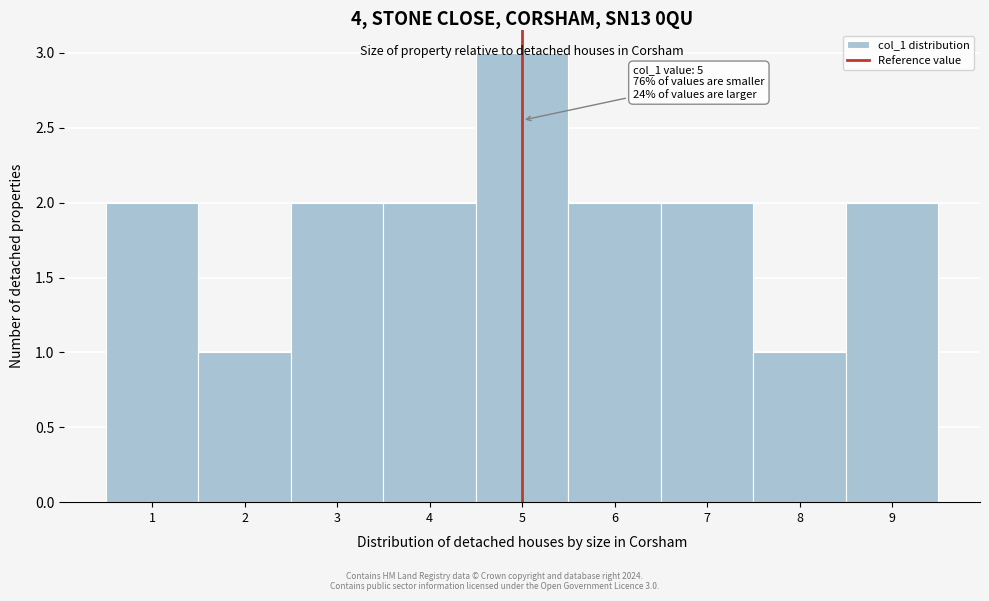

Which range on the x-axis has the tallest bar?

4.5 to 5.5